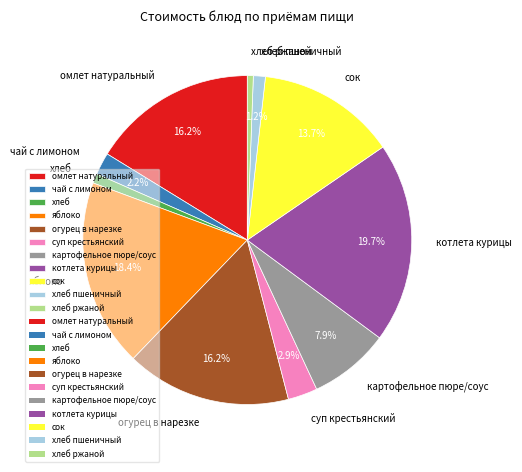

How many slices are in this pie chart?

11